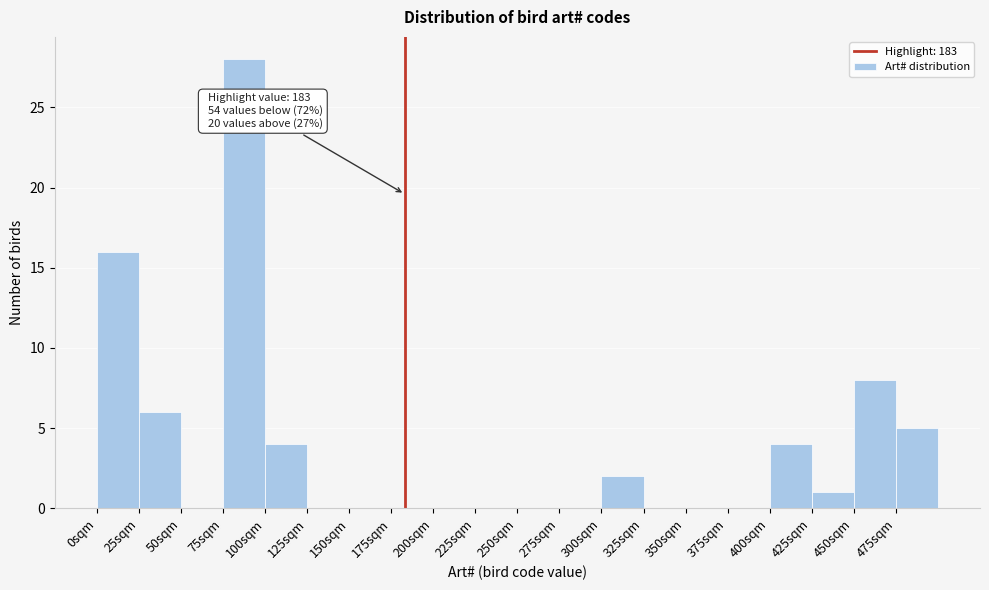

Over which range of the x-axis is the bar tallest?

75 to 100